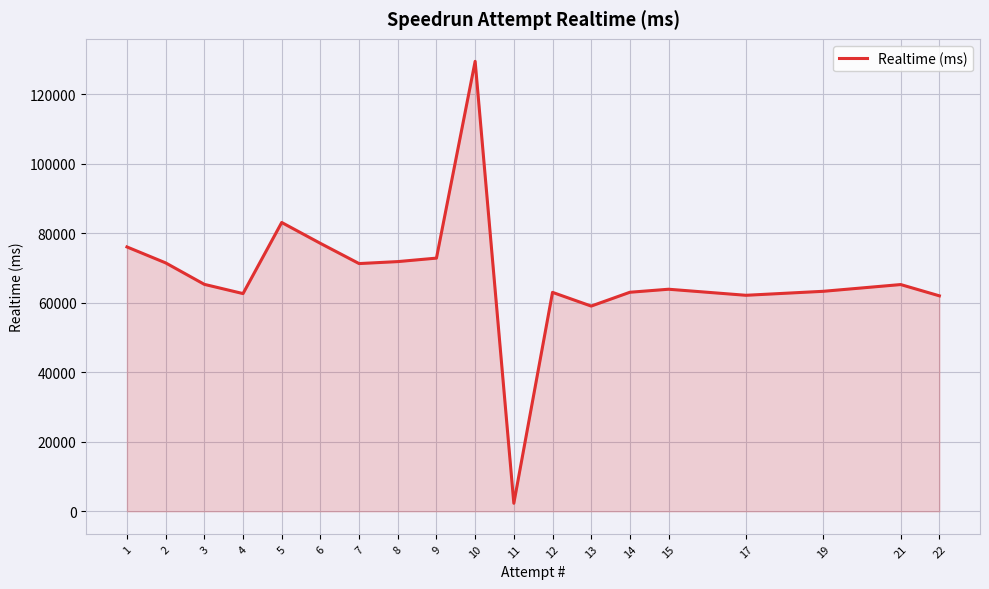

What is the approximate value at 17?

62126